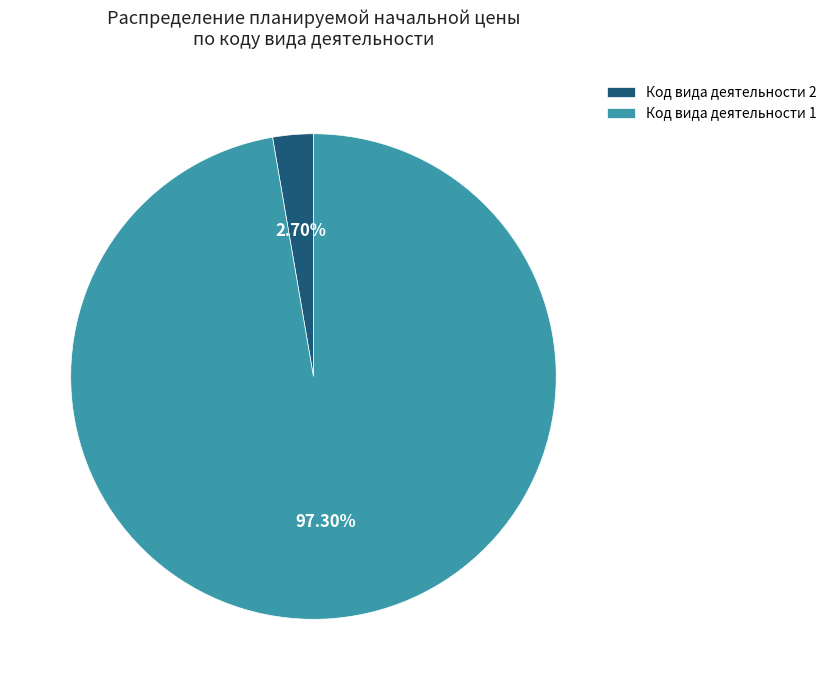

Is there a majority slice in this chart?

Yes